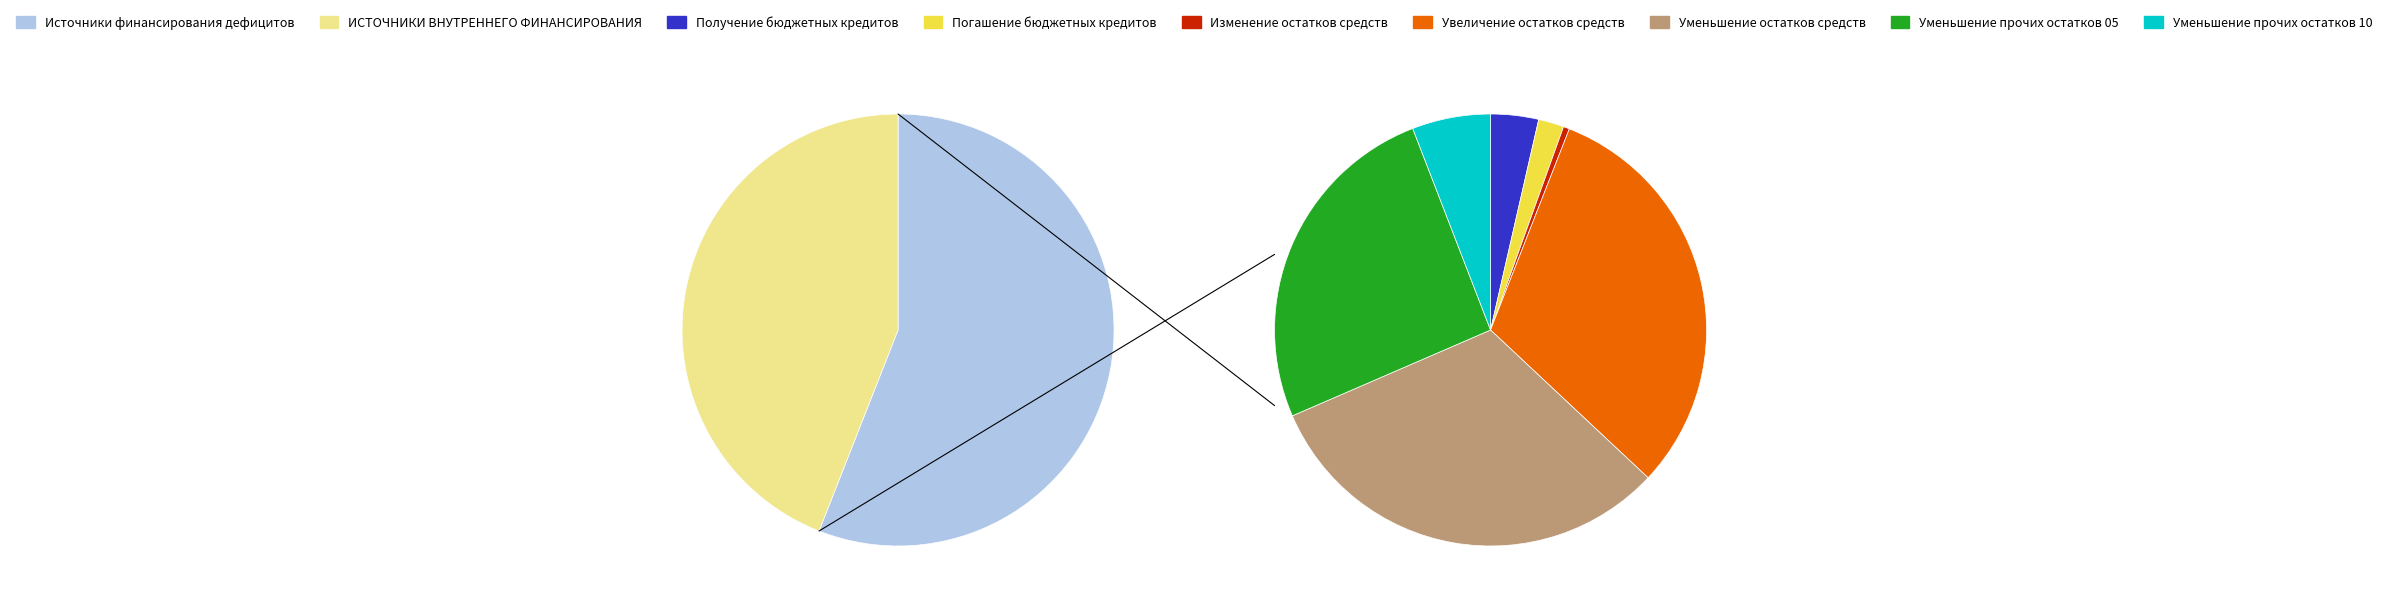

The Уменьшение остатков средств бюджетов slice represents 36% of the pie. True or false?

False